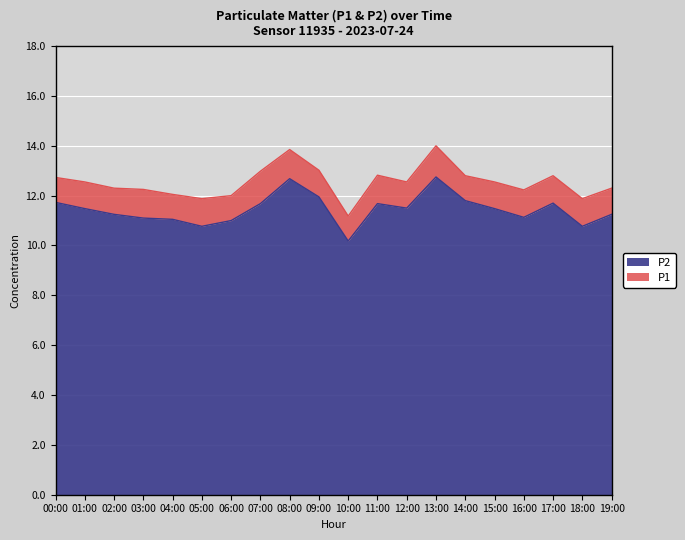

Which series changed the most between 06:00 and 10:00?

P1